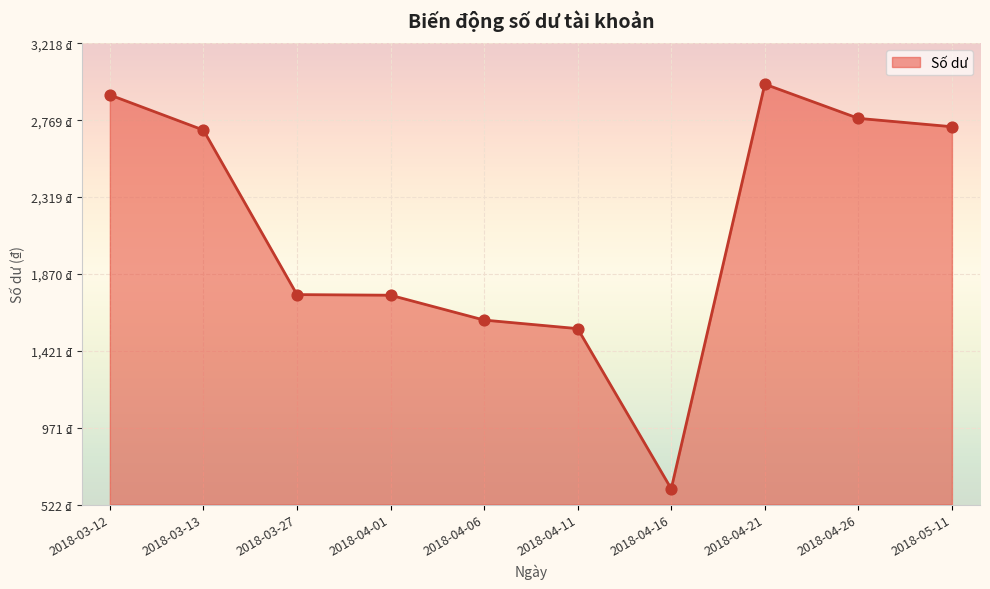

Which has a higher value, 2018-05-11 or 2018-04-06?

2018-05-11